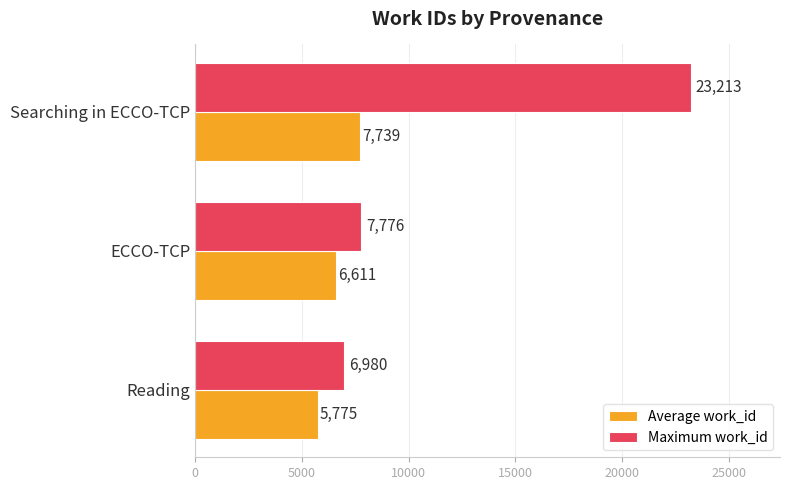

How many data points in Average work_id are less than 6611?

1